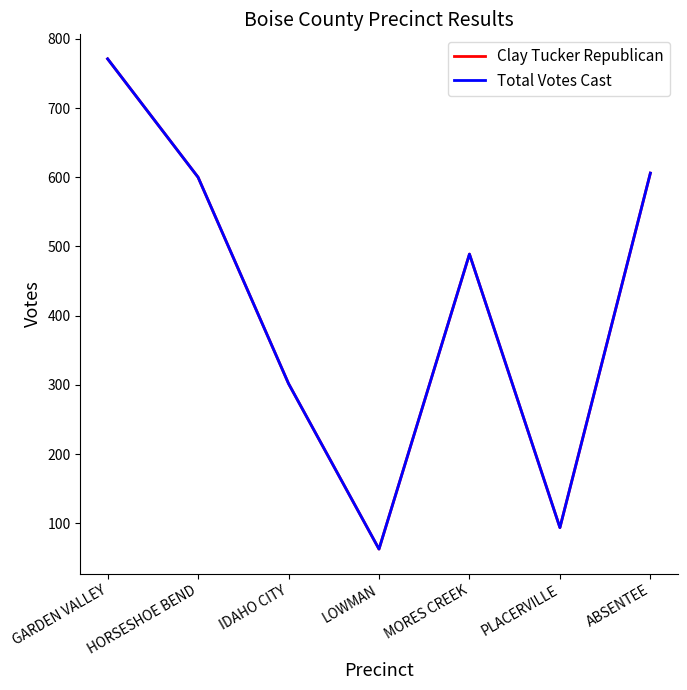

Does the chart have visible grid lines?

No